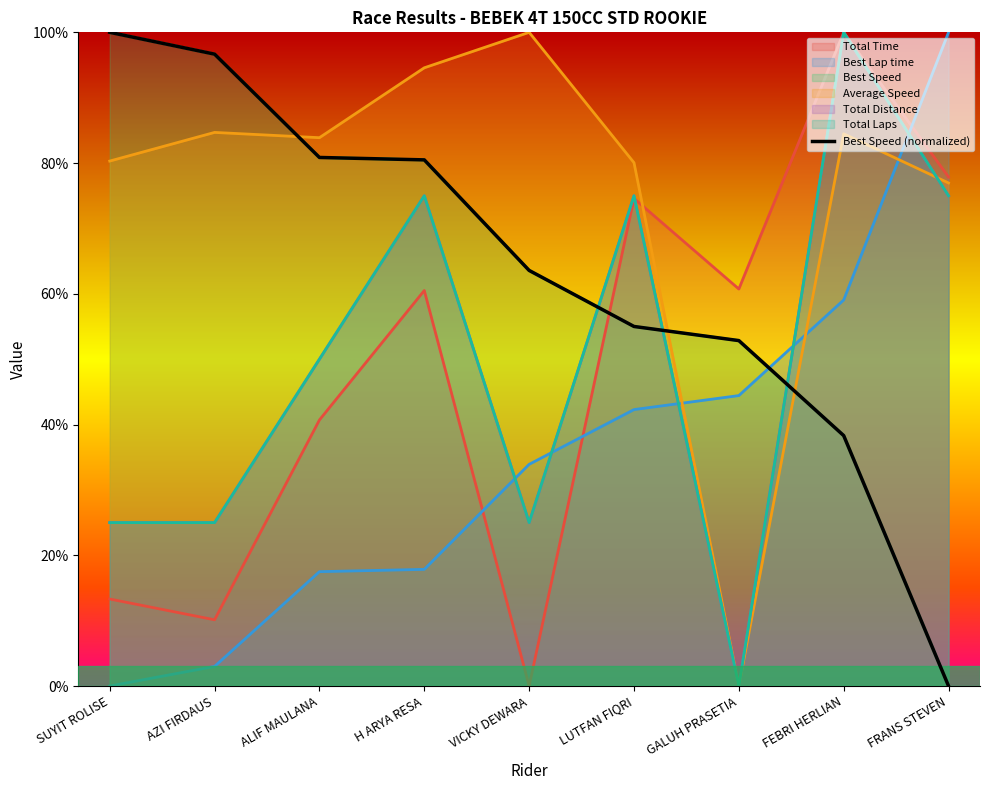

What is the change in value from H ARYA RESA to FRANS STEVEN?

-80.5